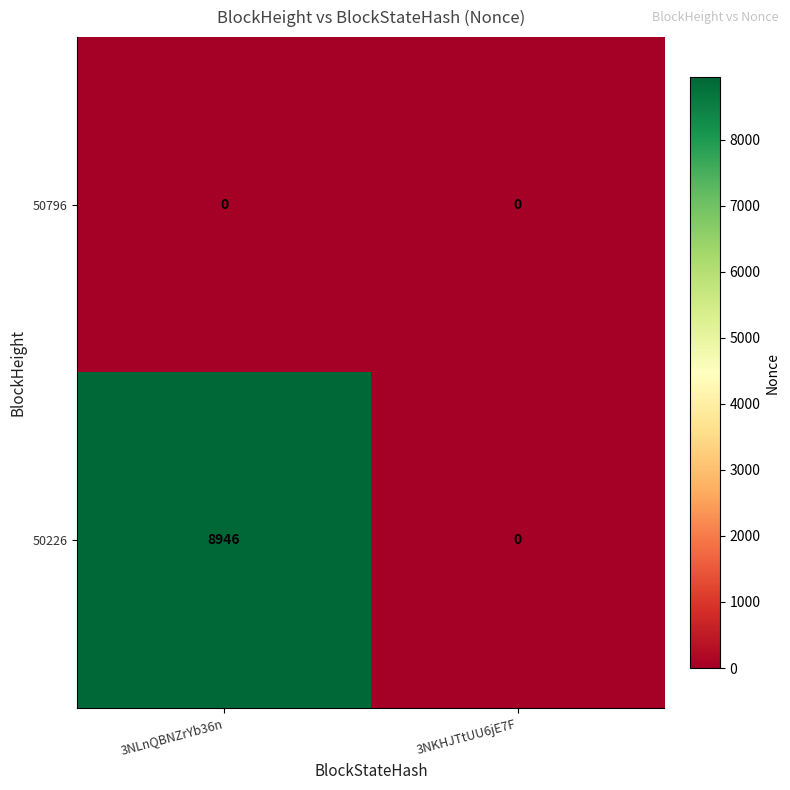

Reading left to right, transcribe all the data shown in this chart.

50796: 0	0
50226: 8946	0